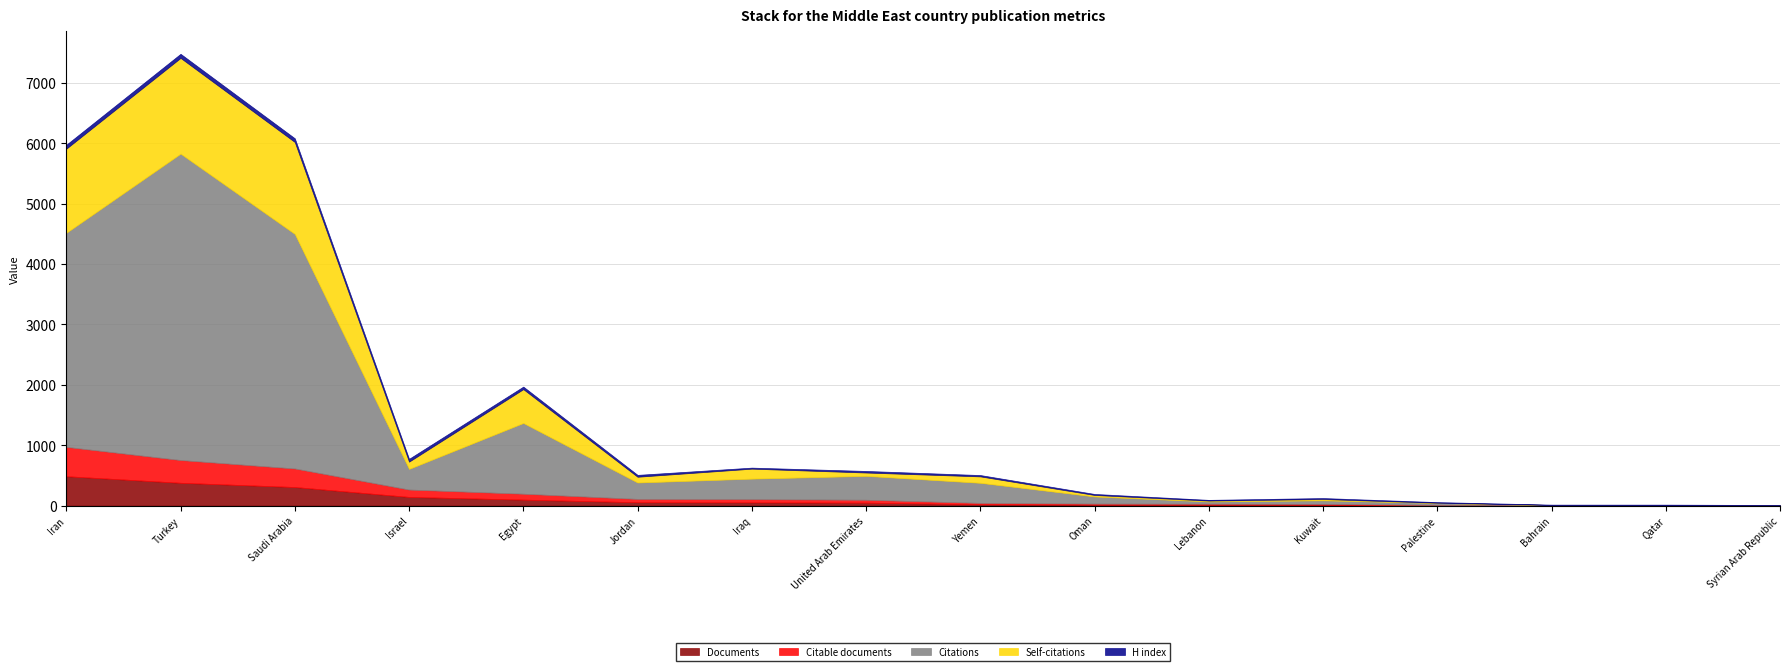

Which category has the lowest value in the Documents series?

Syrian Arab Republic